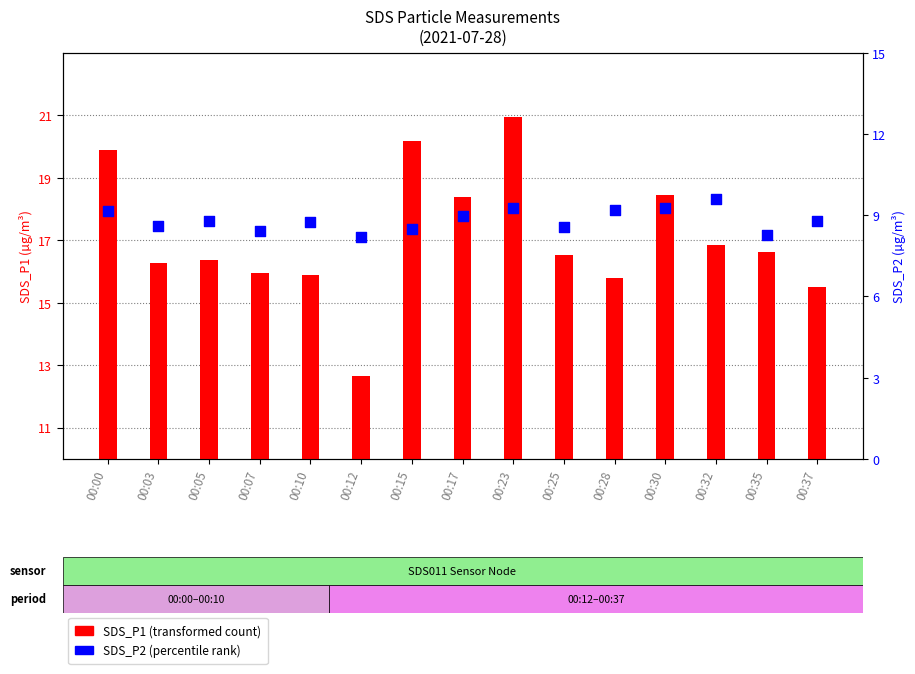

At how many categories does at least one series exceed 11?

15